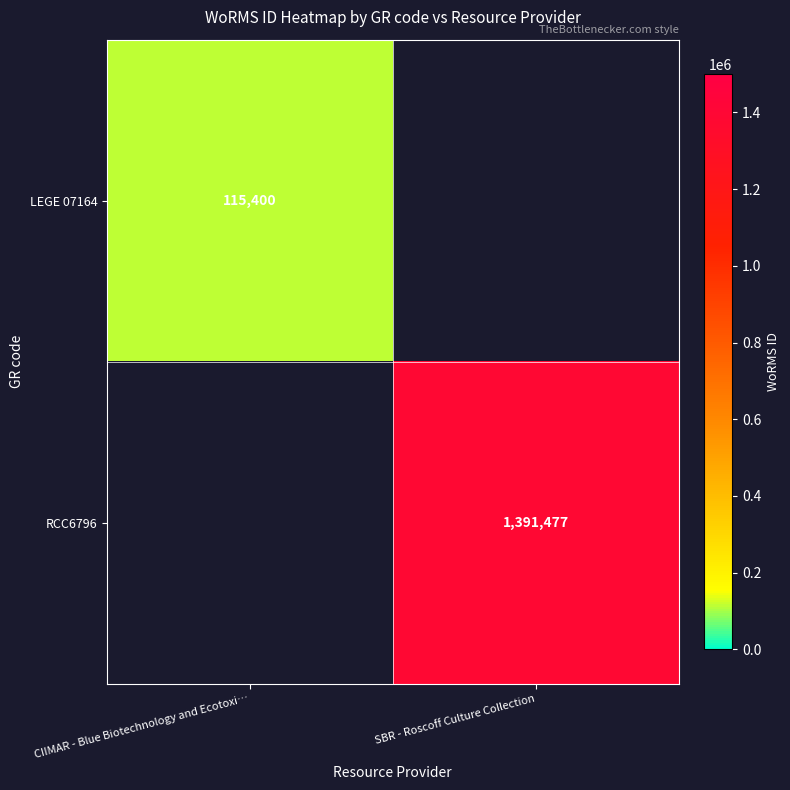

The RCC6796 series shows 1391477 at SBR - Roscoff Culture Collection. True or false?

True